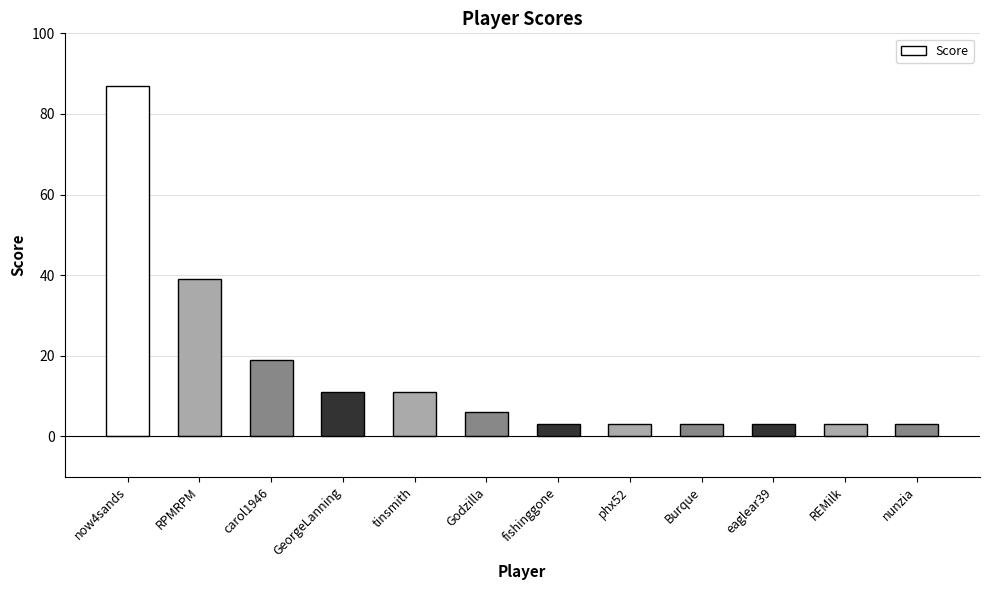

How many data points are less than 6?

6